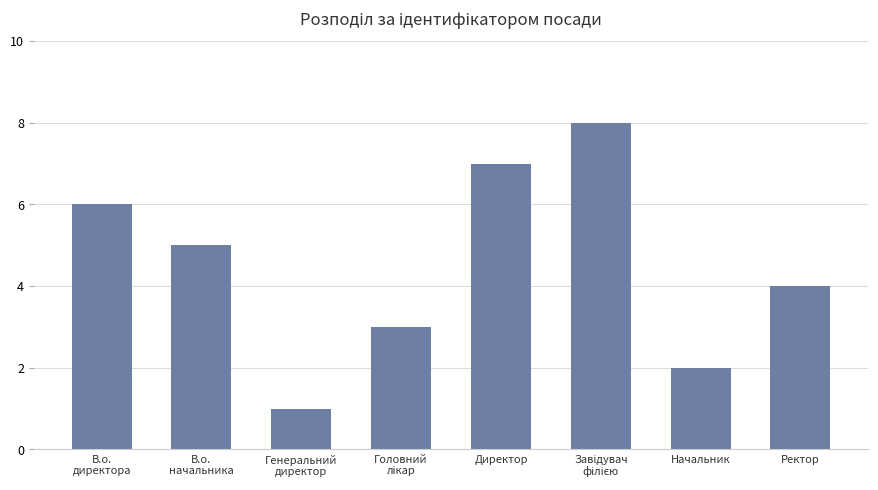

The value at Директор is 11. True or false?

False